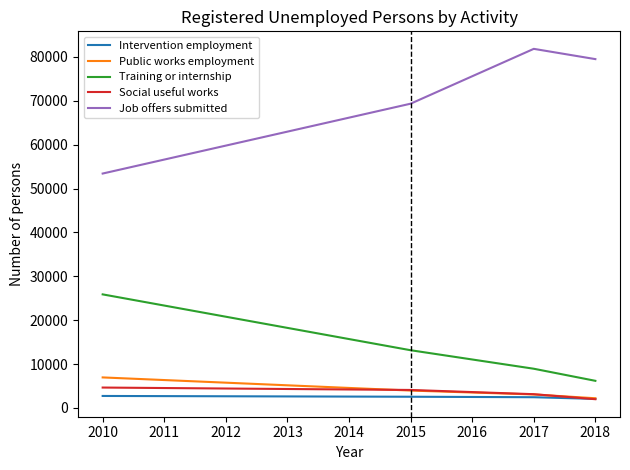

The value of Training or internship at 2015 is 22507. True or false?

False